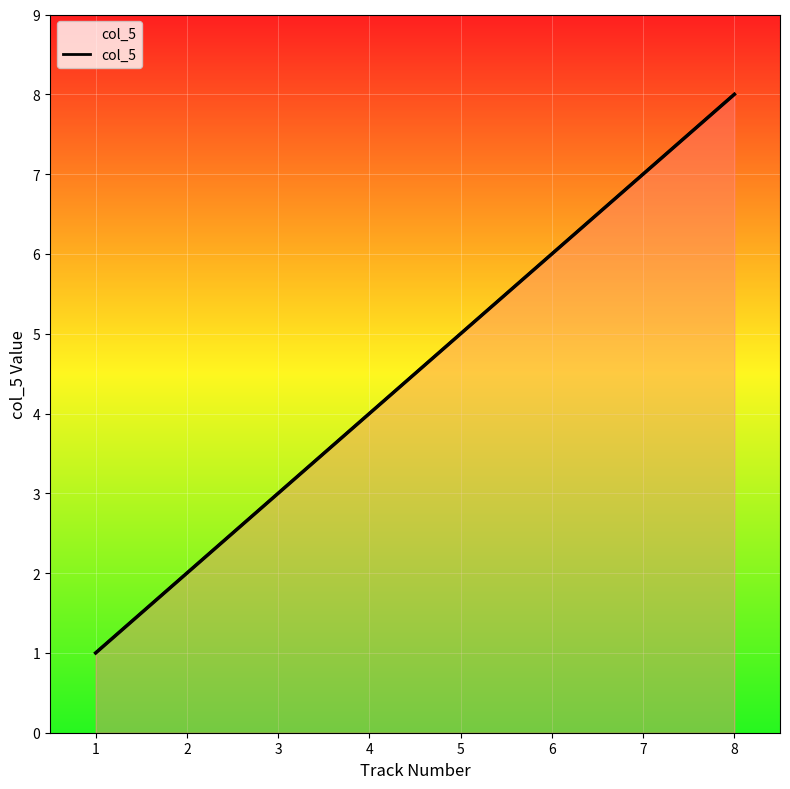

How many lines are shown in the chart?

1